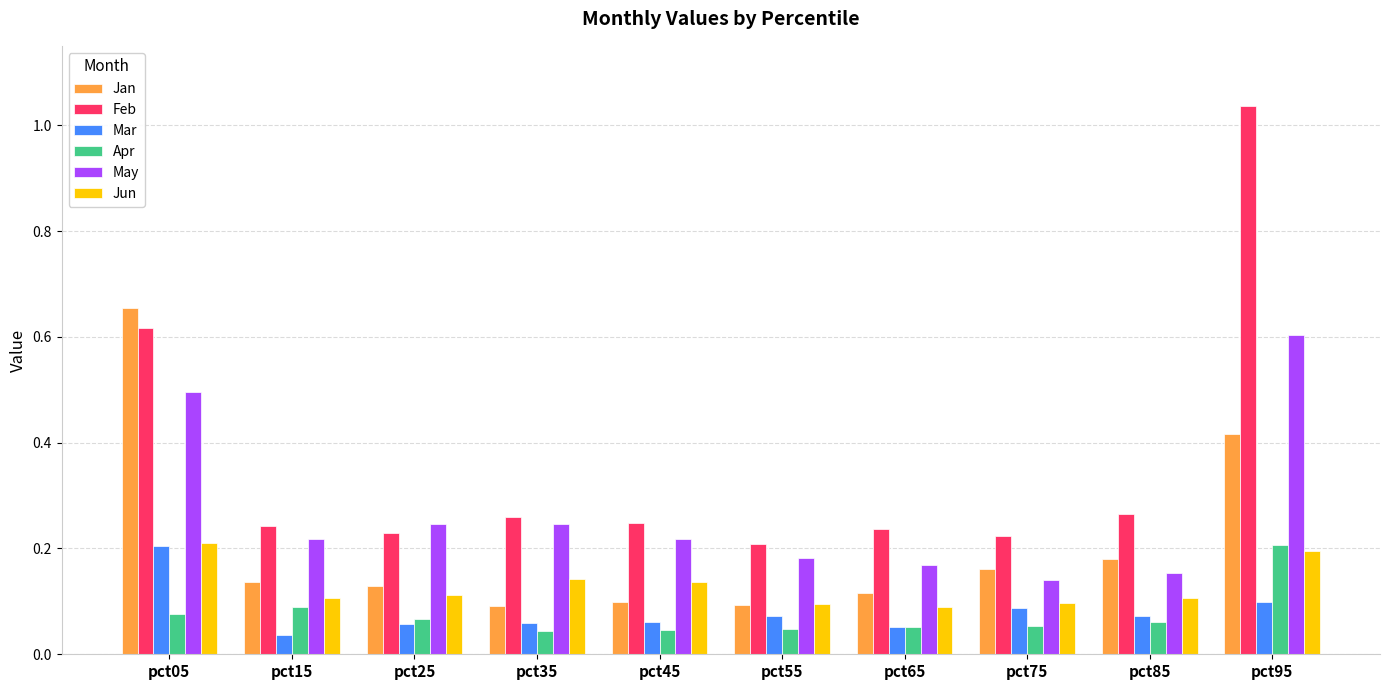

Which series changed the most between pct15 and pct95?

Feb